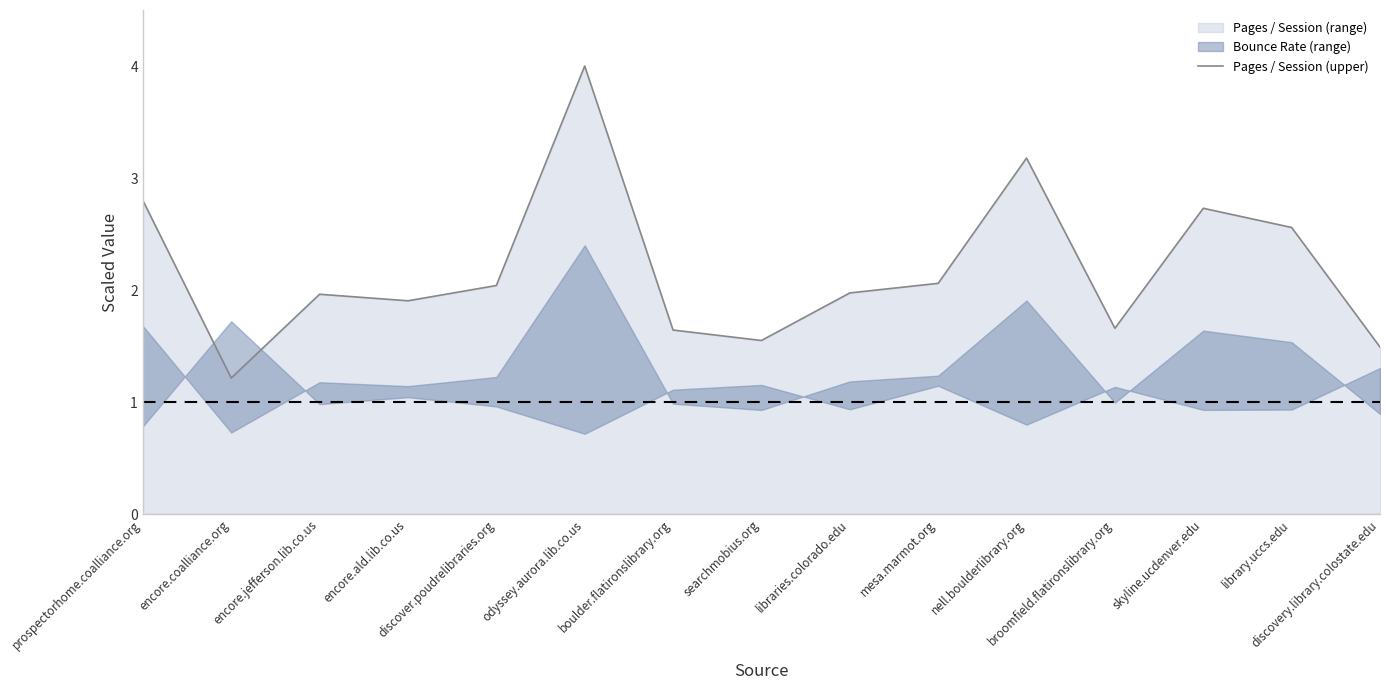

Read the value at broomfield.flatironslibrary.org.

1.7